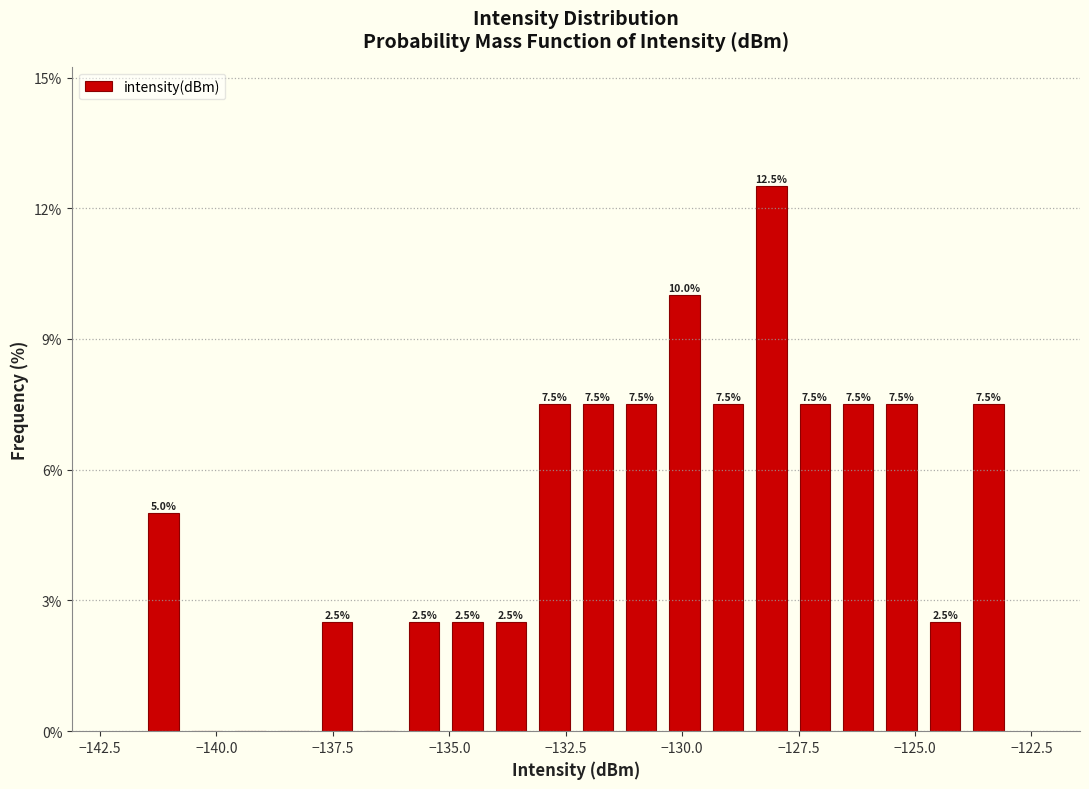

Around what value on the x-axis is the tallest bar? Give the approximate position of its centre, as read against the axis.

-128.0